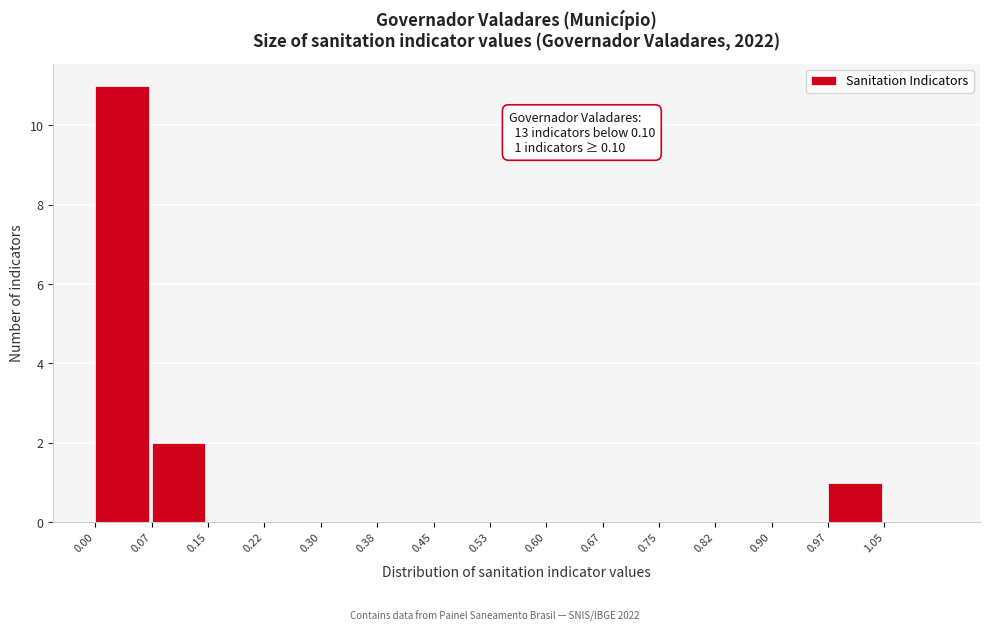

Which range on the x-axis has the tallest bar?

0.000 to 0.075